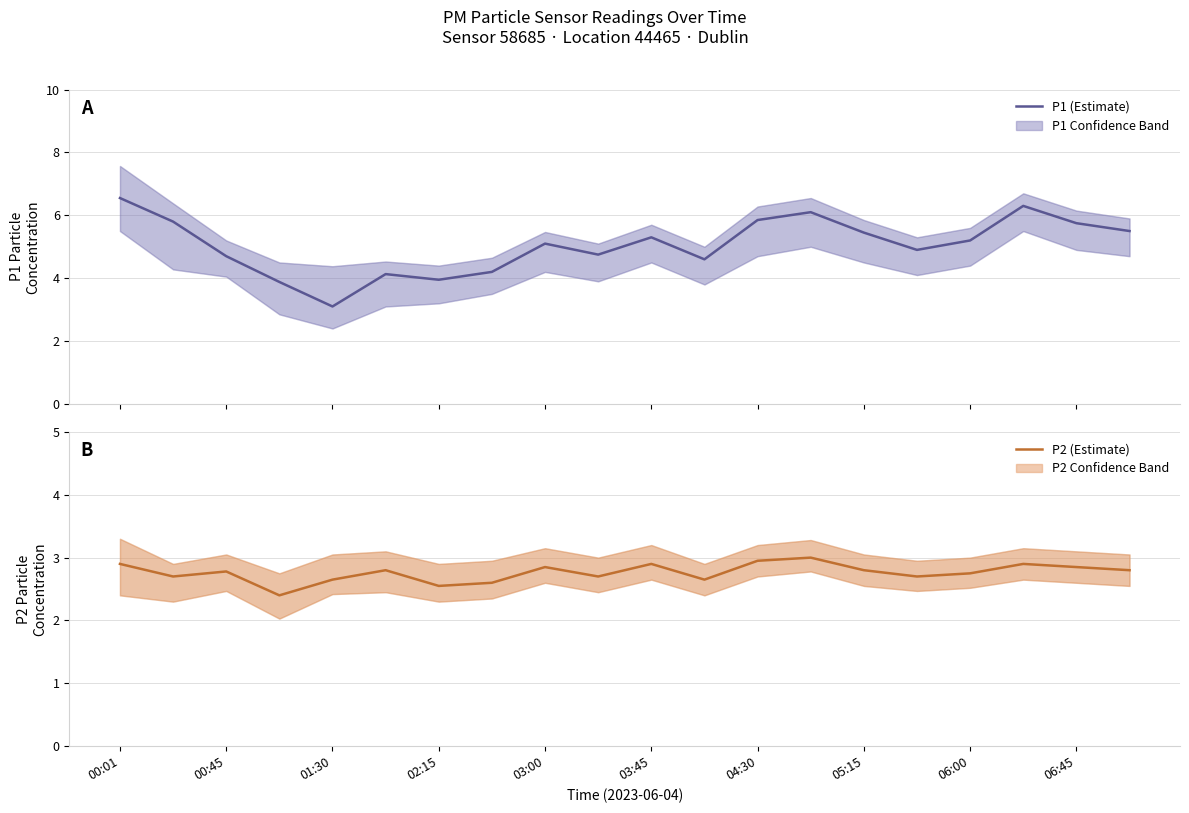

What is the minimum value for P1 (Estimate)?

3.1